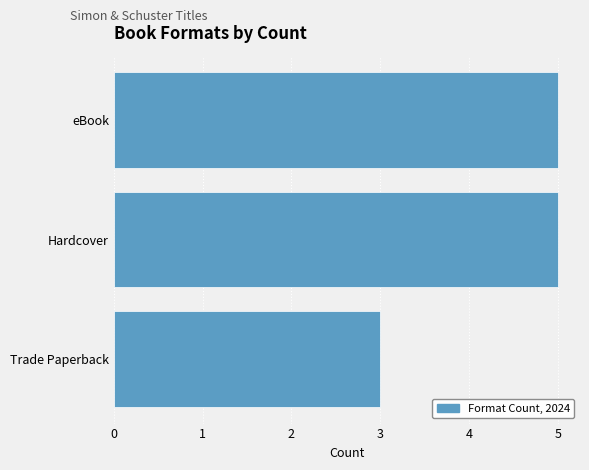

Reading top to bottom, list all the values displayed in this chart.

5	5	3